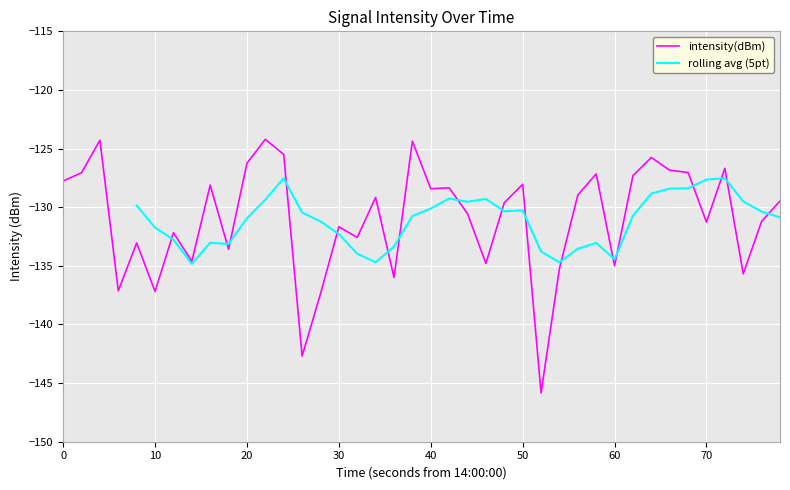

How many points are lower than both their immediate neighbors (excluding endpoints)?

13